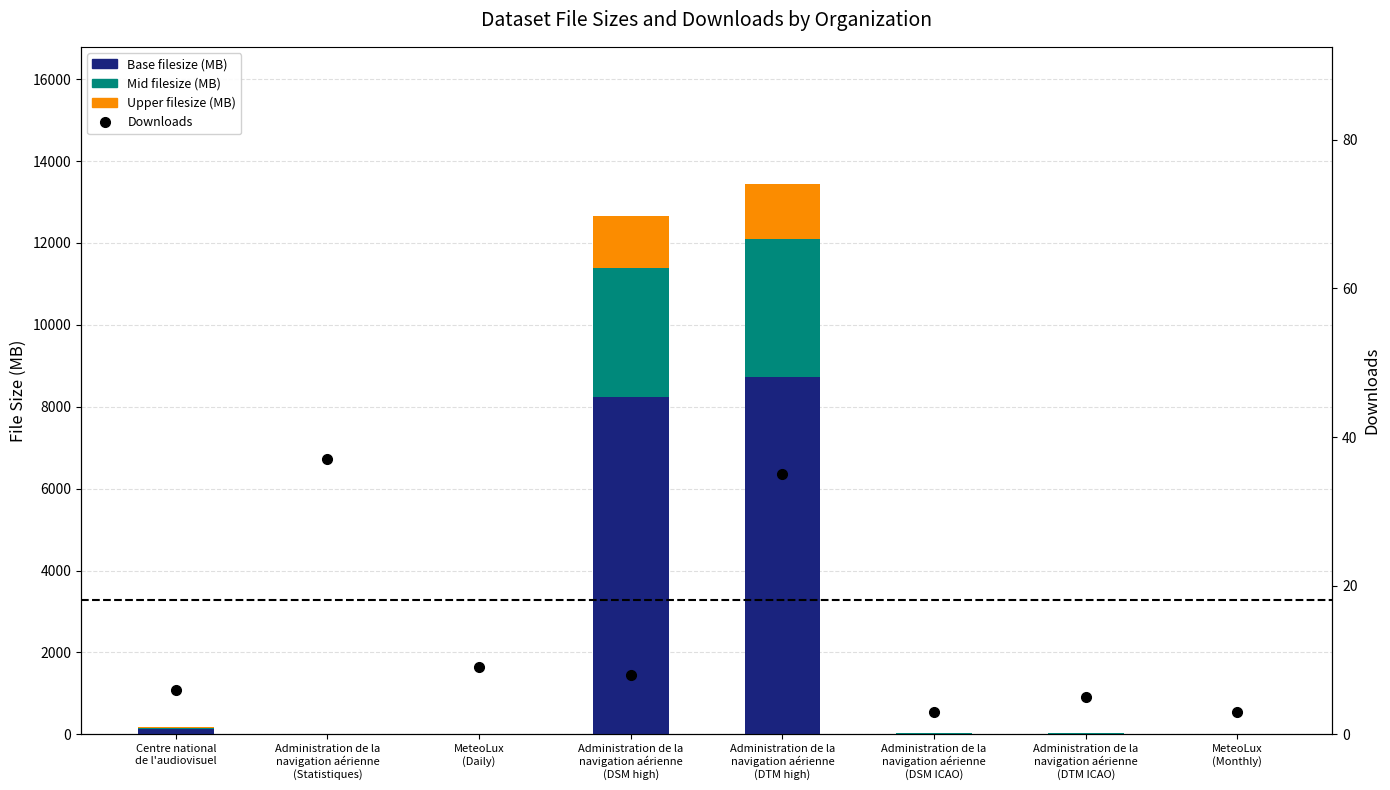

What is the difference between the Mid filesize values at Administration de la
navigation aérienne
(Statistiques) and Administration de la
navigation aérienne
(DSM ICAO)?

6.6